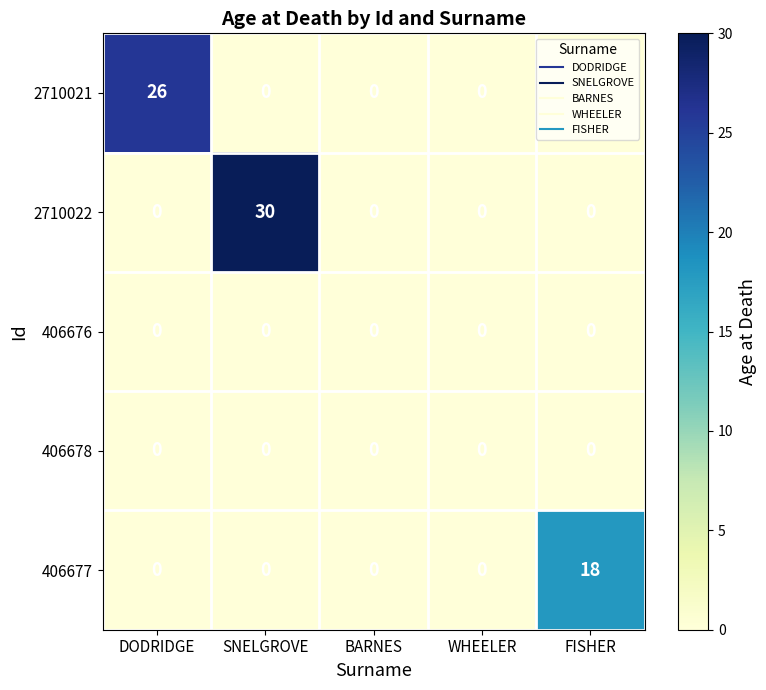

Between WHEELER and FISHER, which series saw the biggest shift?

406677